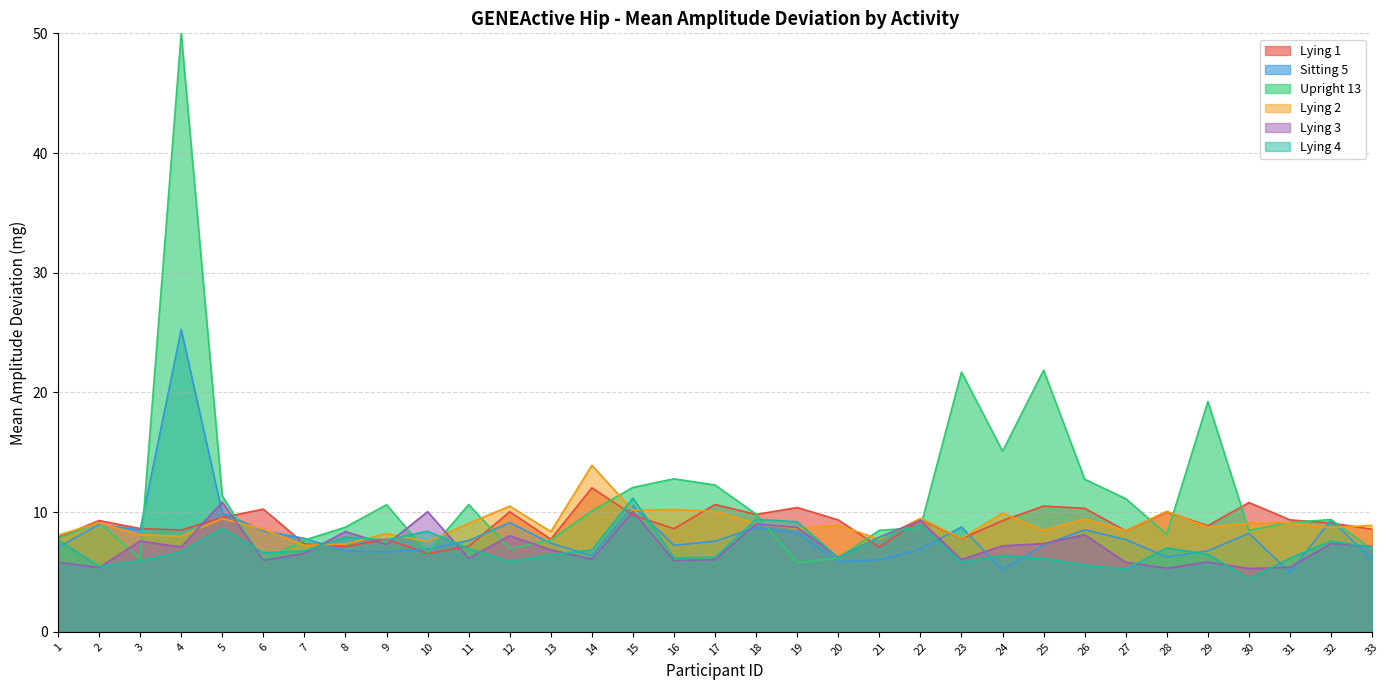

The value of Lying 1 at 12 is 10.0. True or false?

True